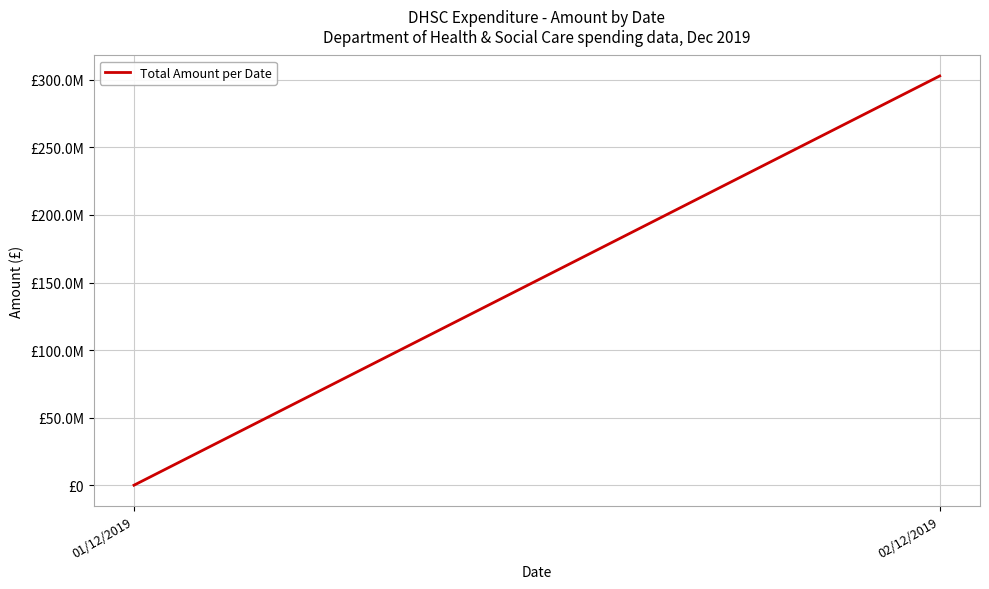

What is the label of the 2nd point from the left?

02/12/2019